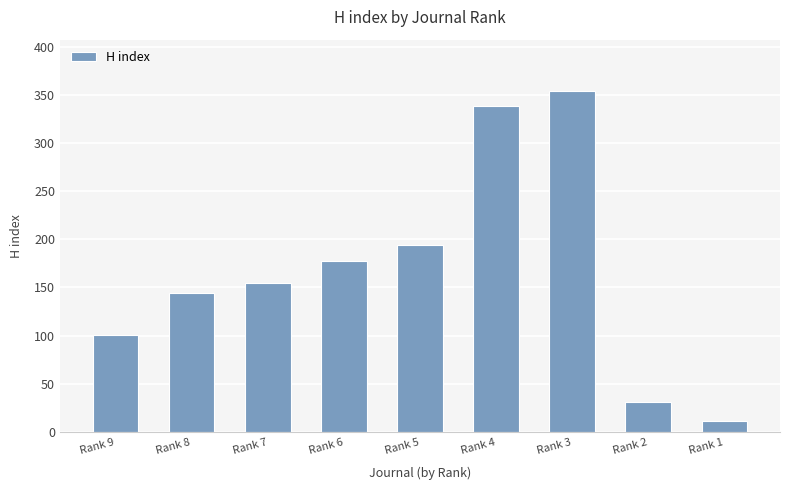

What is the value of the 2nd bar from the left?

144